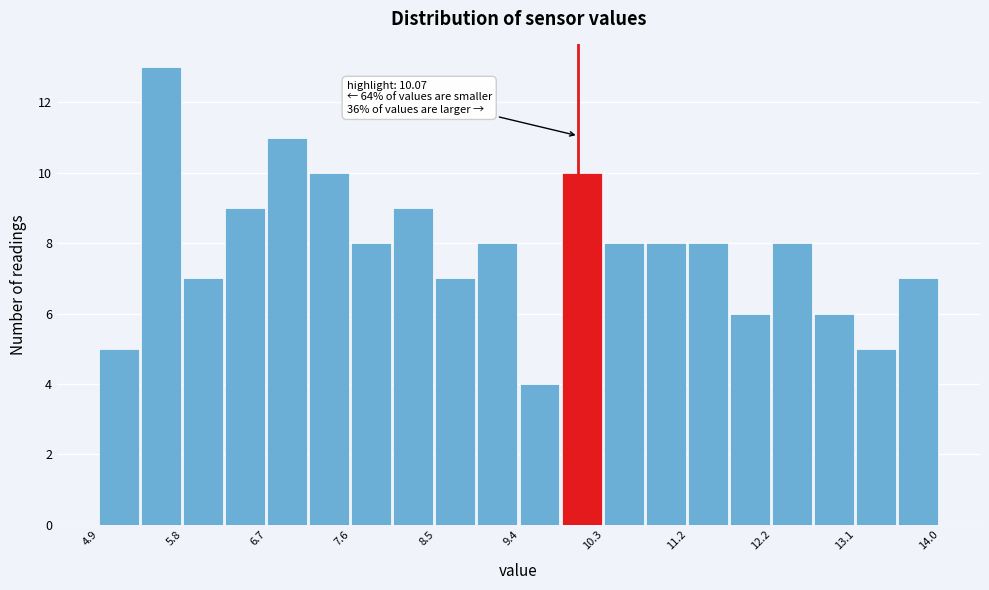

Which range on the x-axis has the tallest bar?

5.4 to 5.8